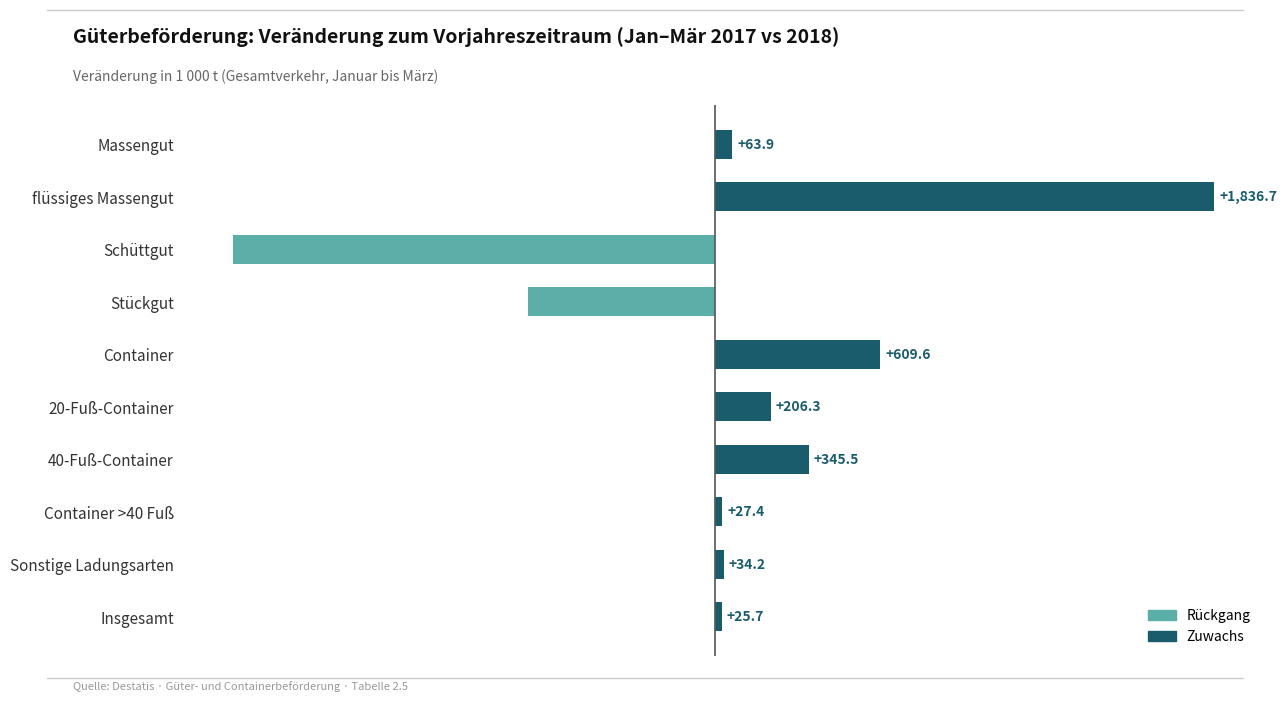

What value does the data have at Schüttgut?

-1772.7